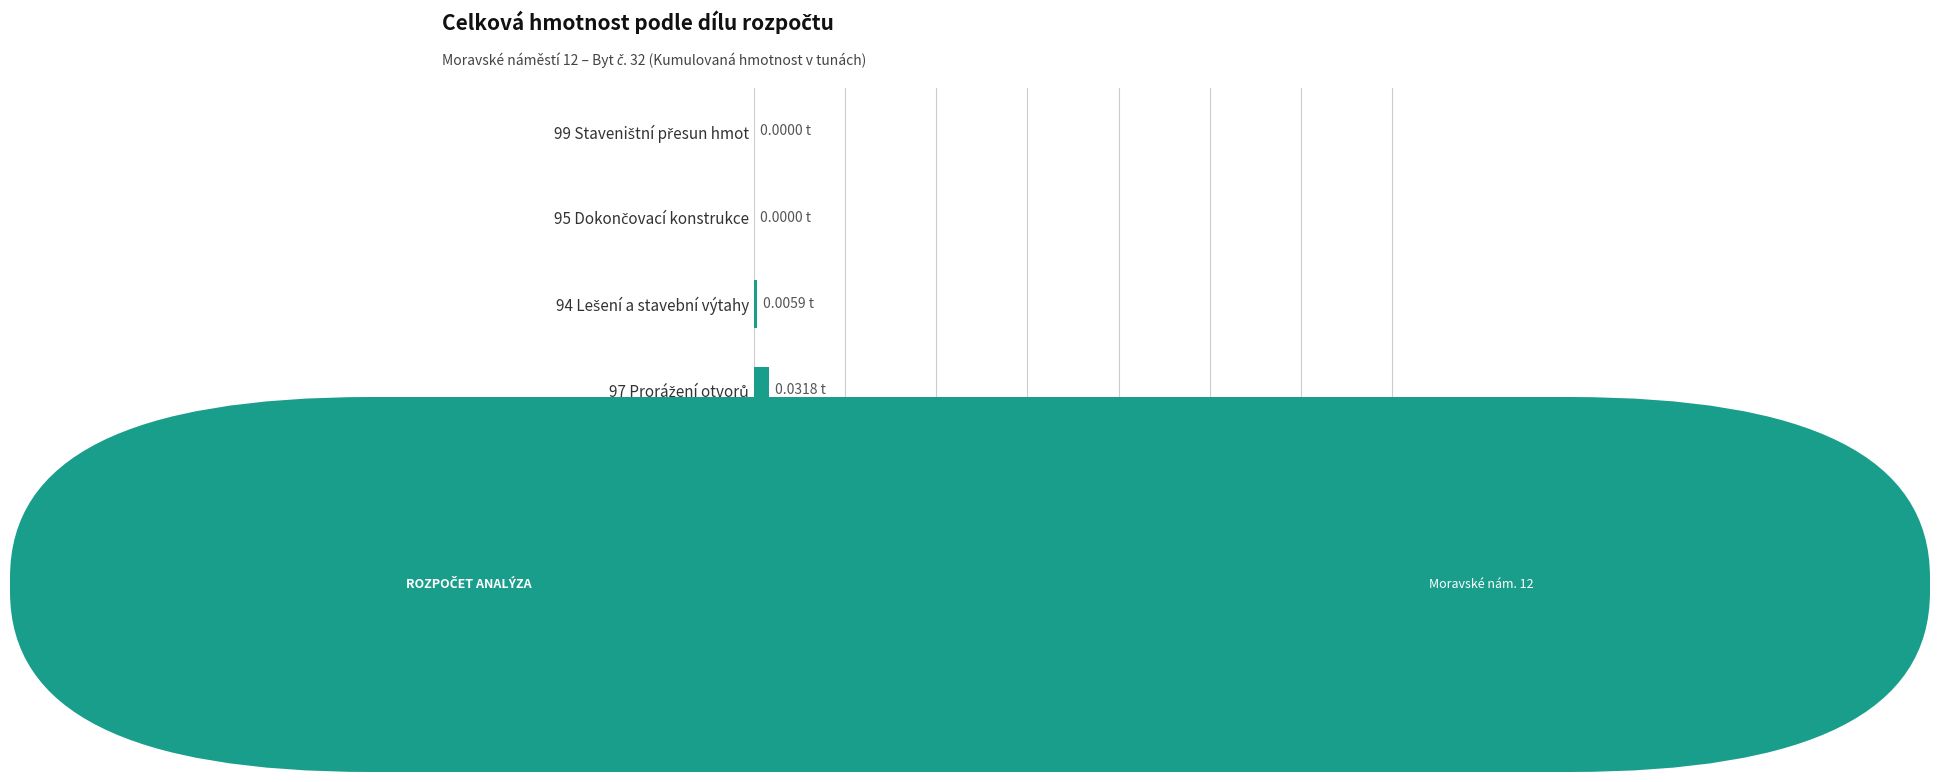

What is the sum of all values?

1.4